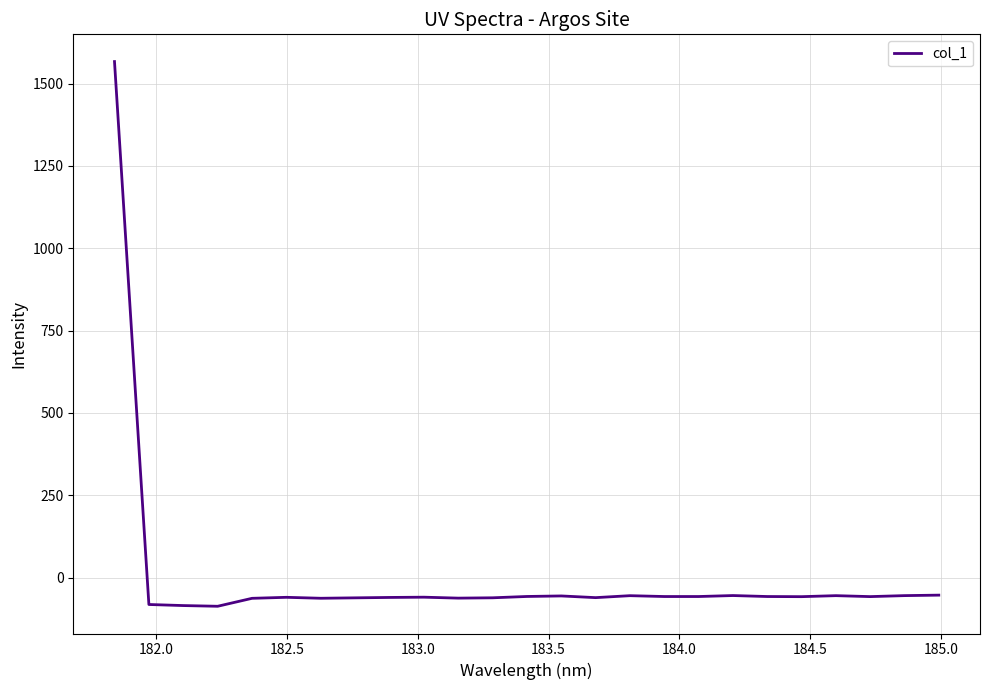

What is the minimum value shown in the chart?

-87.3